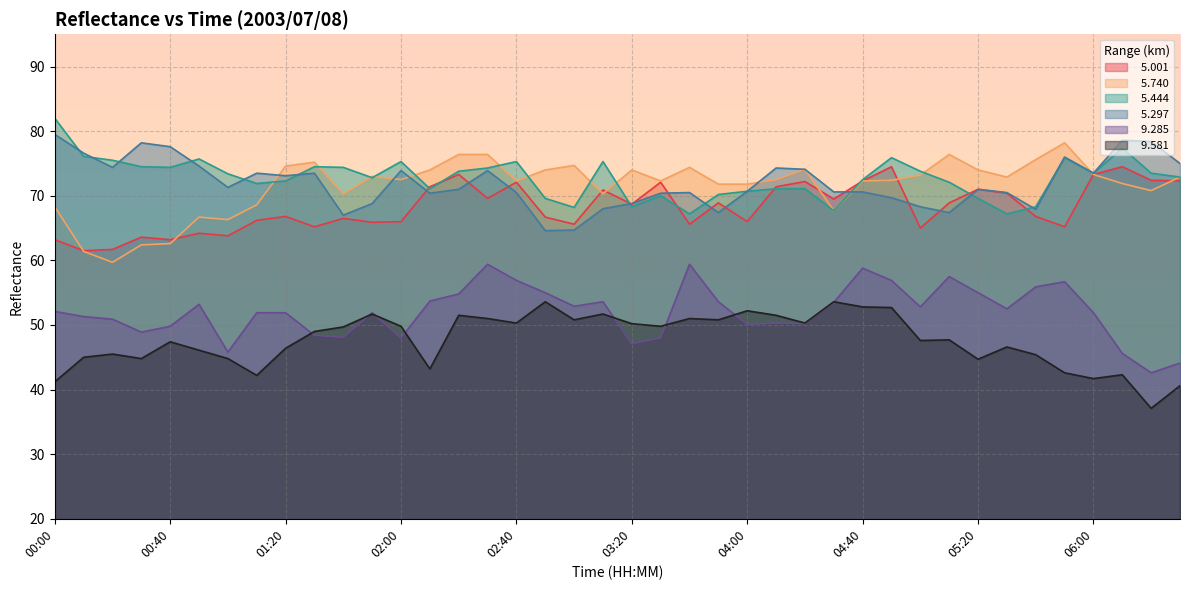

What are all the series names shown in the legend?

  5.001,   5.740,   5.444,   5.297,   9.285,   9.581